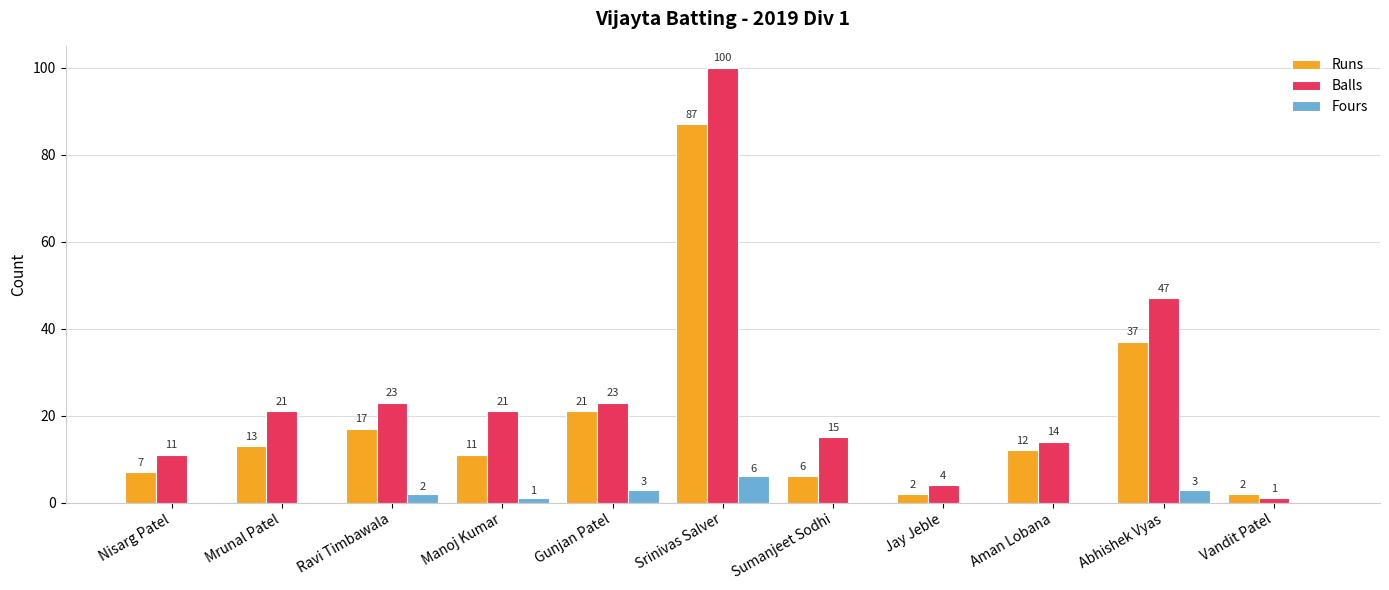

Which series changed the most between Nisarg Patel and Aman Lobana?

Runs